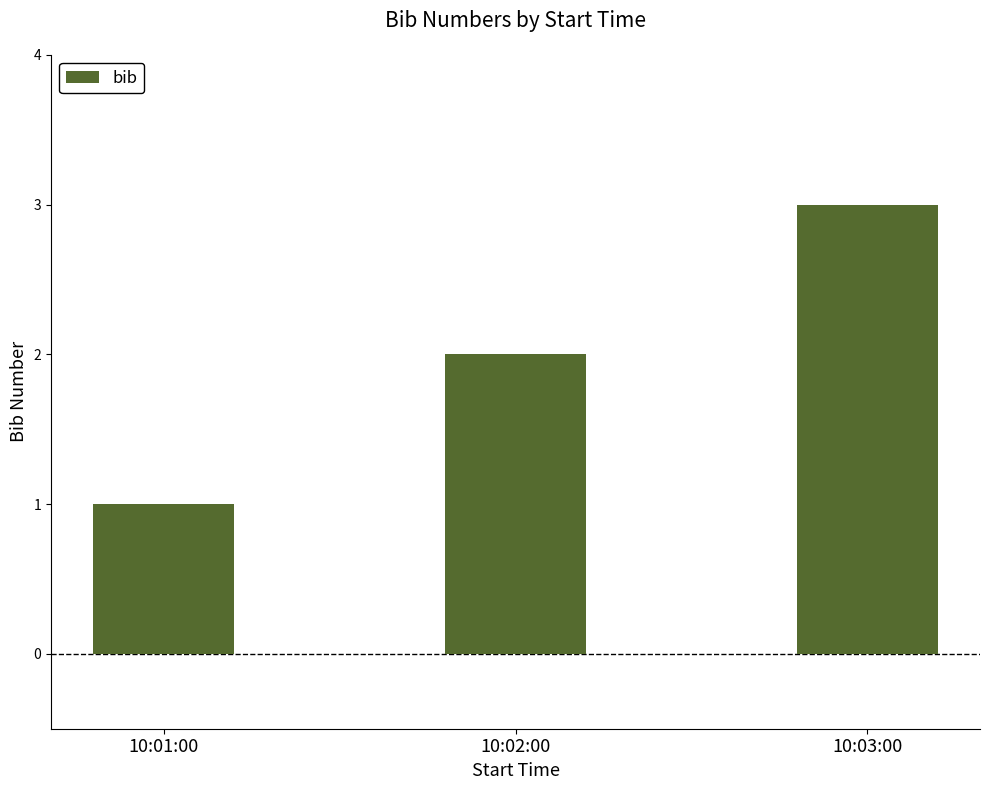

What is the smallest value displayed?

1